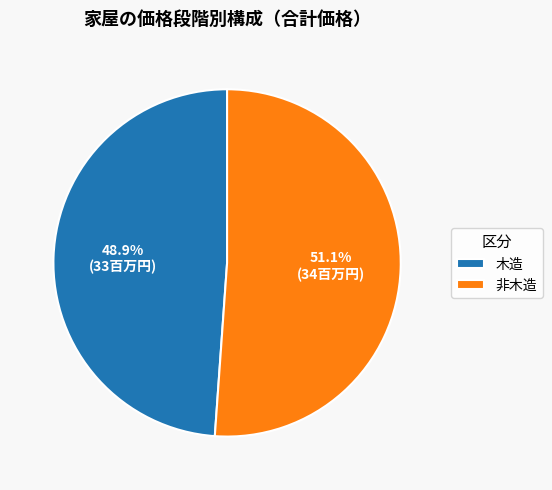

Approximately how many times larger is the value at 木造 compared to 非木造?

1.0